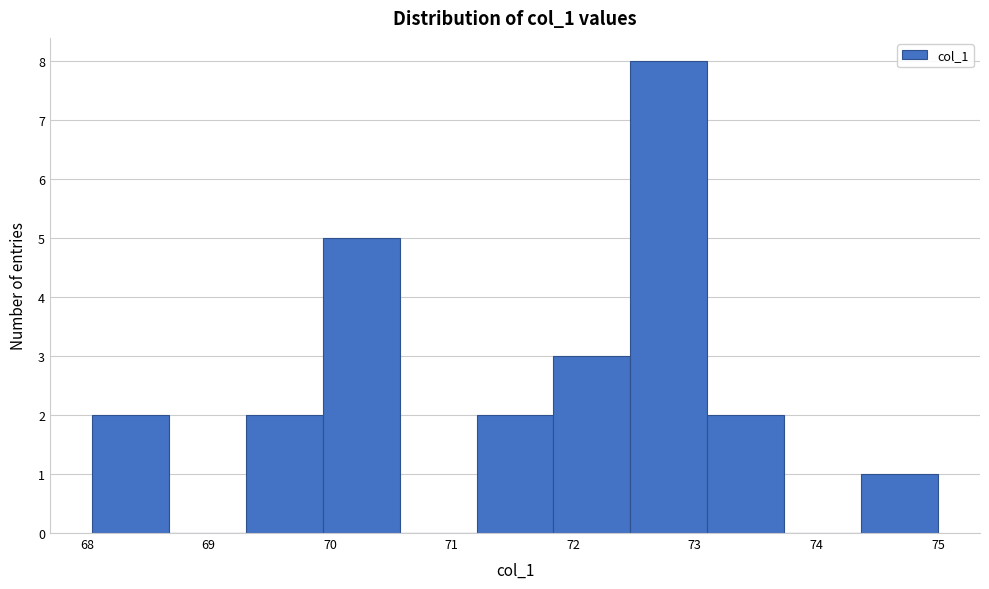

What is the height of the bar covering 71.8 to 72.5 on the x-axis? Neither the bar edges nor the heights are printed on the chart, so give them approximately, as read against the axes.

3